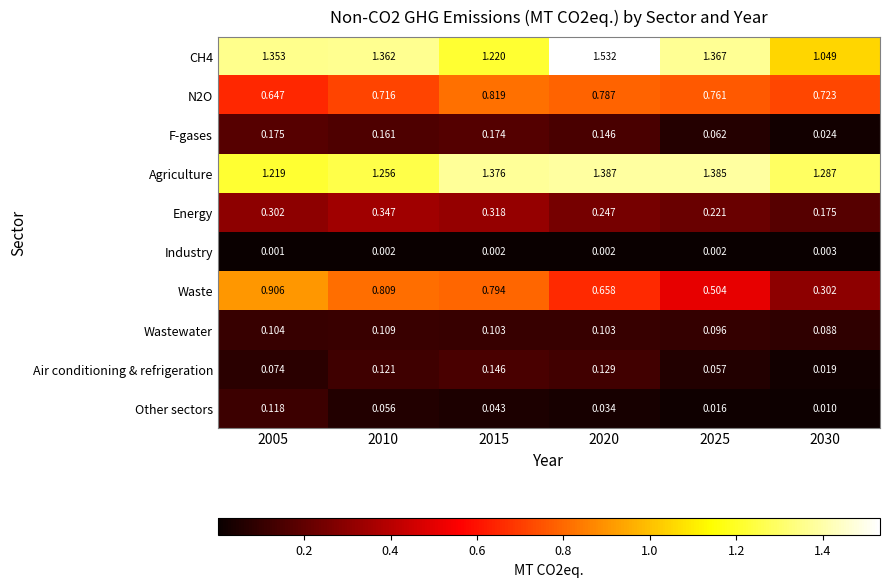

Which series changed the most between 2015 and 2030?

Waste